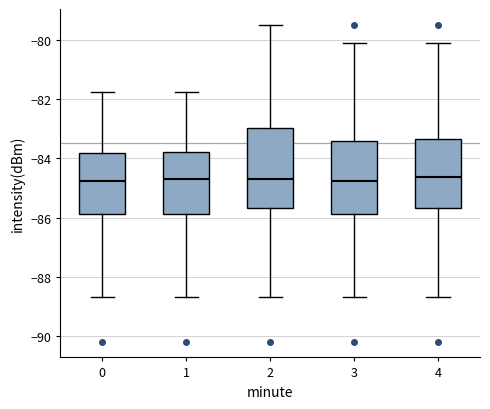

Reading left to right, read every box against the y-axis: the position of its median line, the range the box covers, and the ends of its whiskers. The values are not printed on the chart, so give them approximately, as read against the axis.

0: median -84.8, box -85.8 to -83.8, whiskers -88.6 to -81.8
1: median -84.6, box -85.8 to -83.8, whiskers -88.6 to -81.8
2: median -84.6, box -85.6 to -83.0, whiskers -88.6 to -79.4
3: median -84.8, box -85.8 to -83.4, whiskers -88.6 to -80.0
4: median -84.6, box -85.6 to -83.4, whiskers -88.6 to -80.0